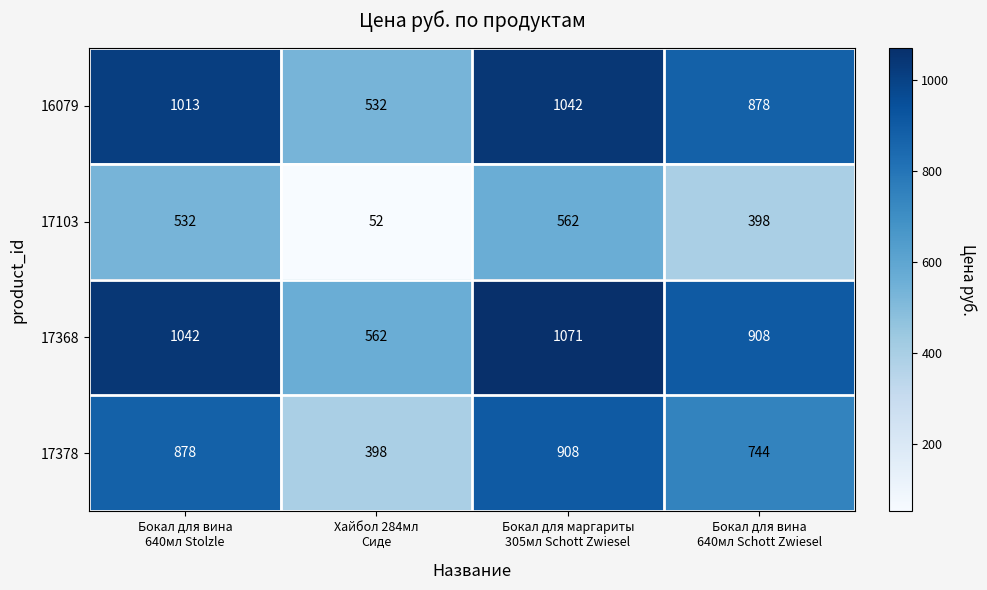

What is the sum of all 17103 values?

1544